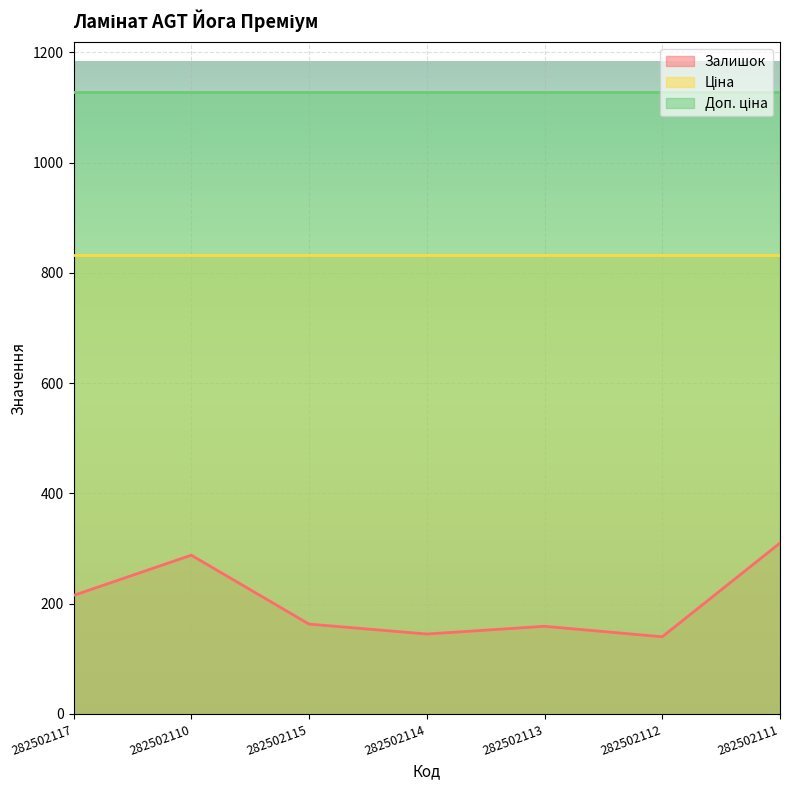

What value does the Ціна series have at 282502114?

832.4